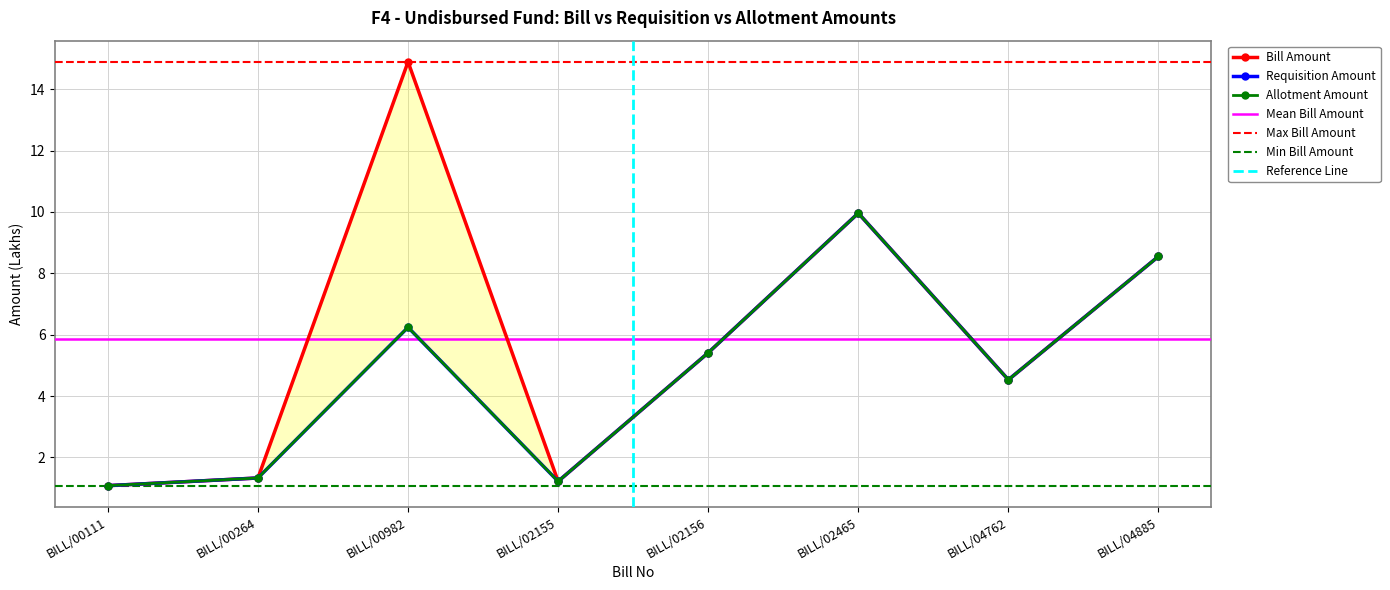

At which category does Bill Amount reach its first local peak?

BILL/00982